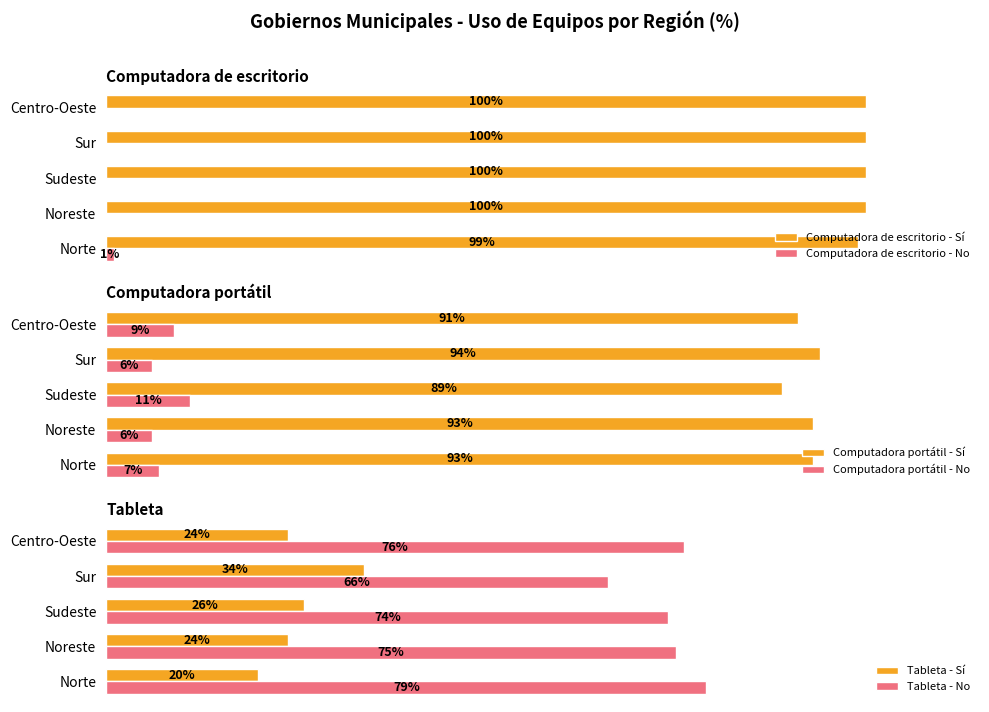

What is the sum of all Computadora portátil - No values?

39